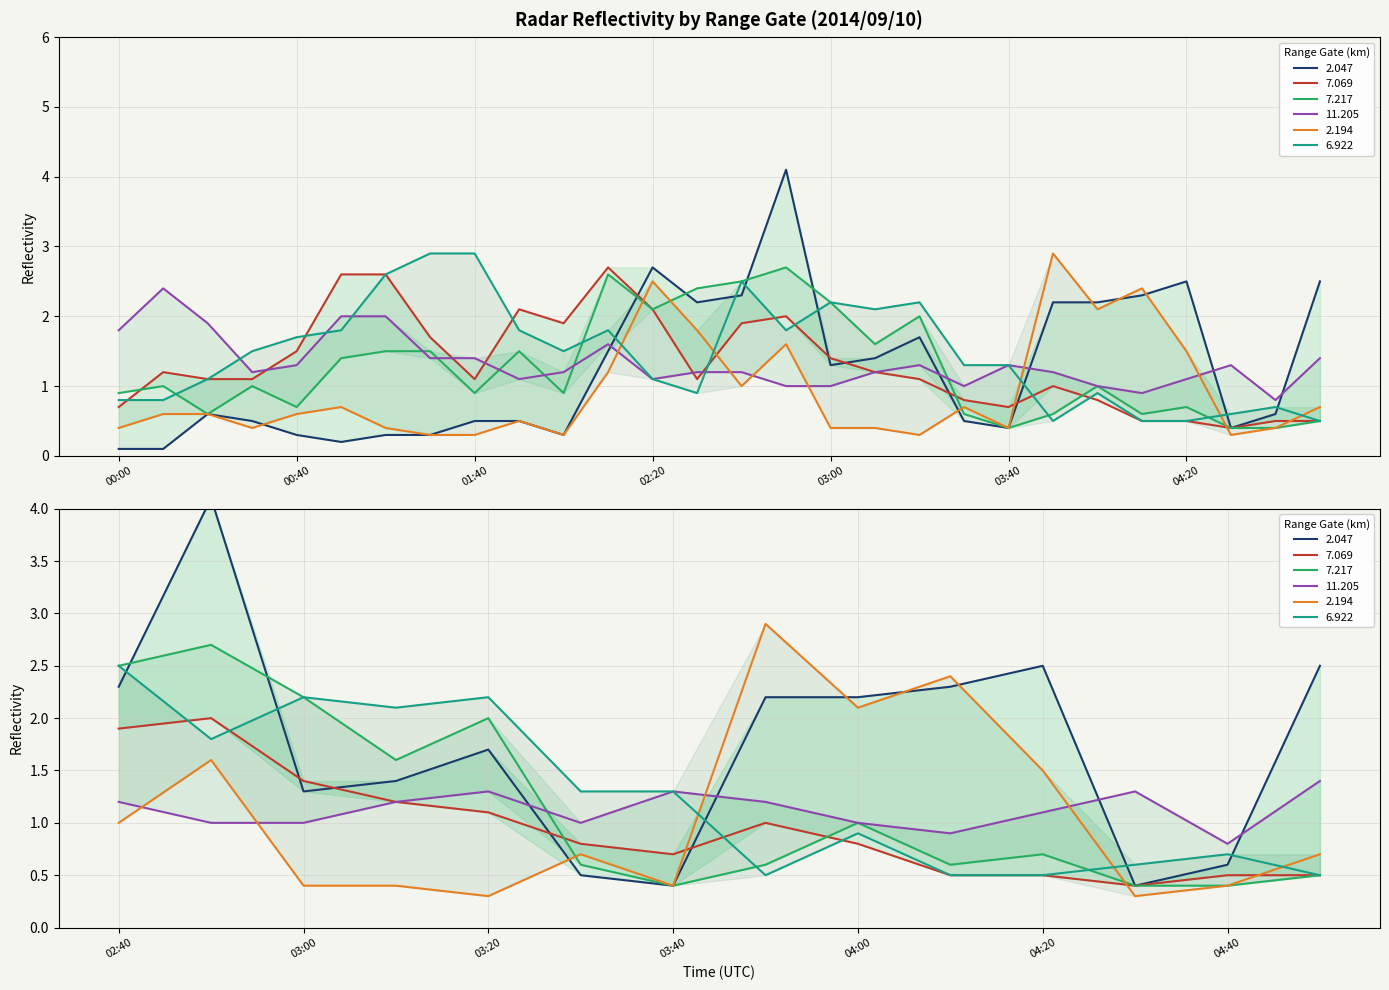

What is the difference between the 2.194 values at 00:00 and 01:40?

0.1